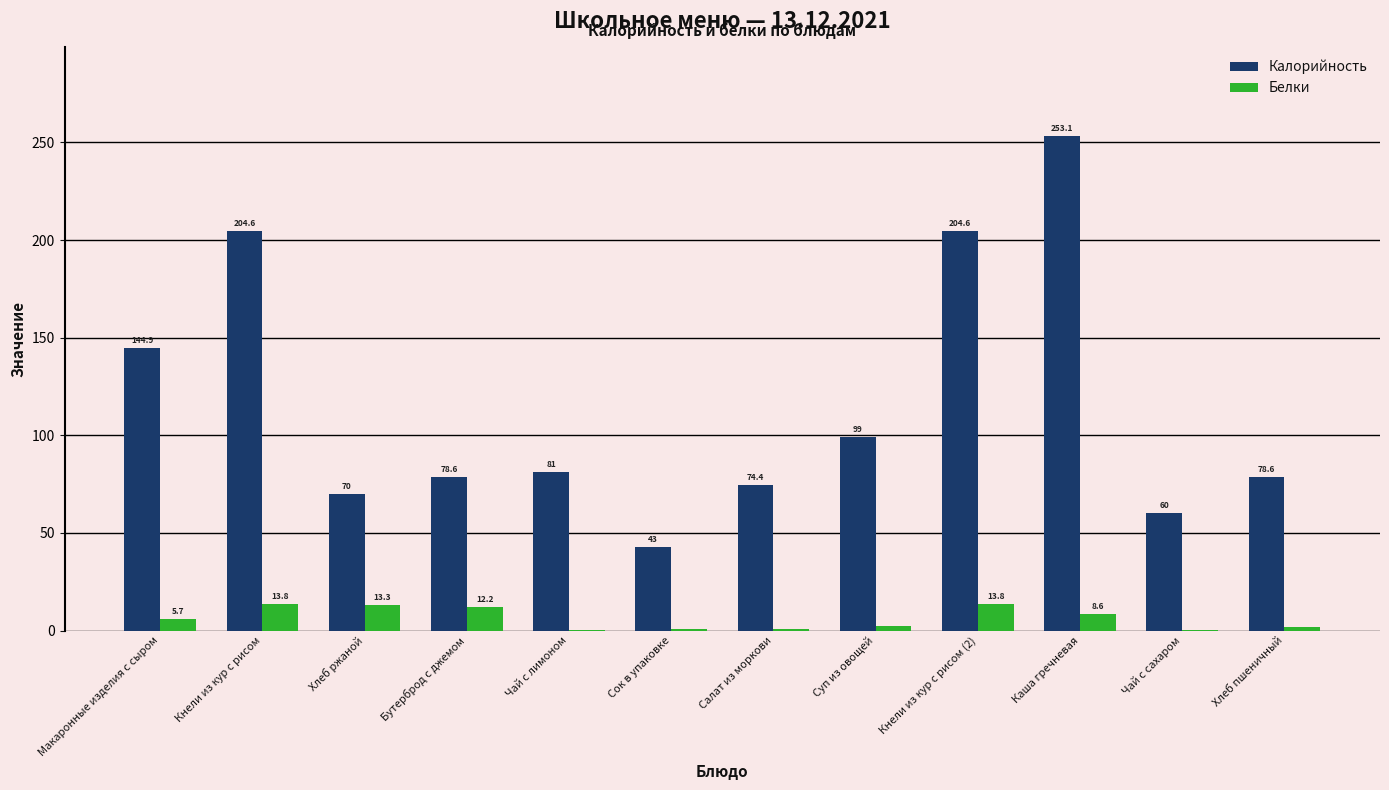

Is it true that Белки equals 12.2 at Бутерброд с джемом?

True